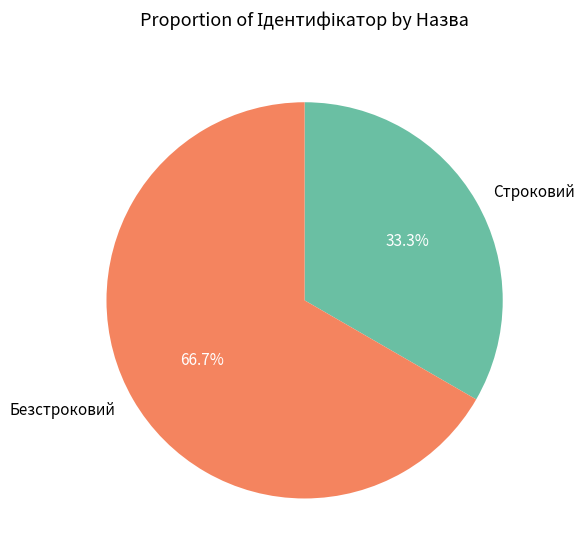

Which category has the smallest portion of the pie?

Строковий